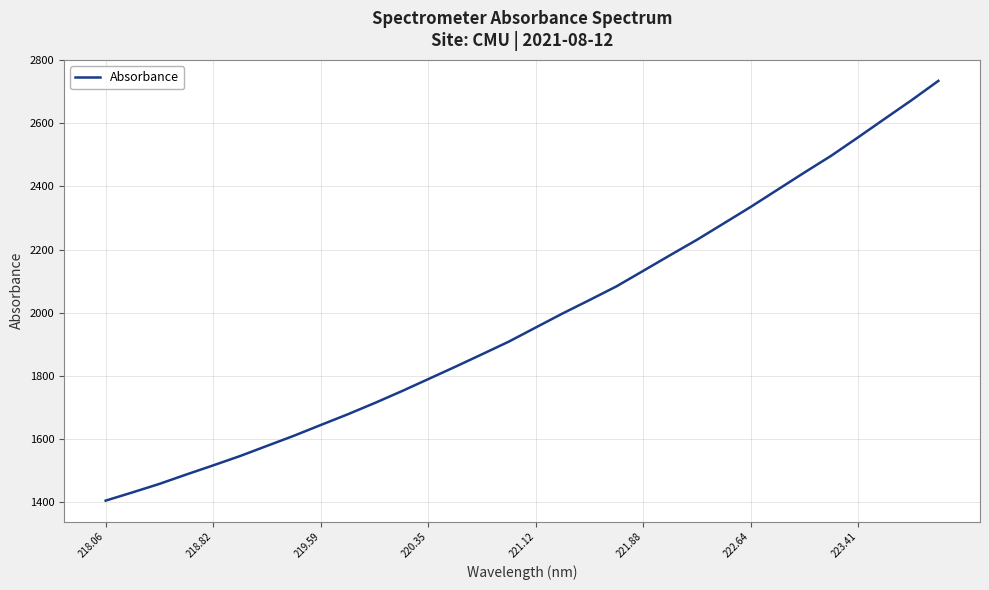

What is the smallest value displayed?

1405.4